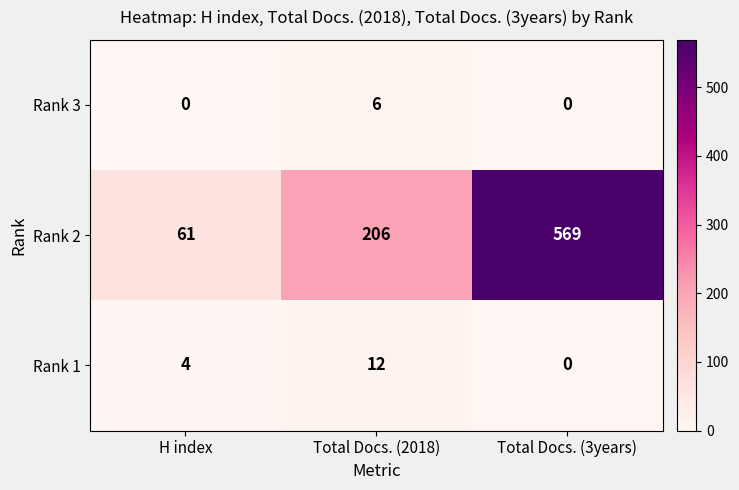

The value of Rank 1 at H index is 4. True or false?

True